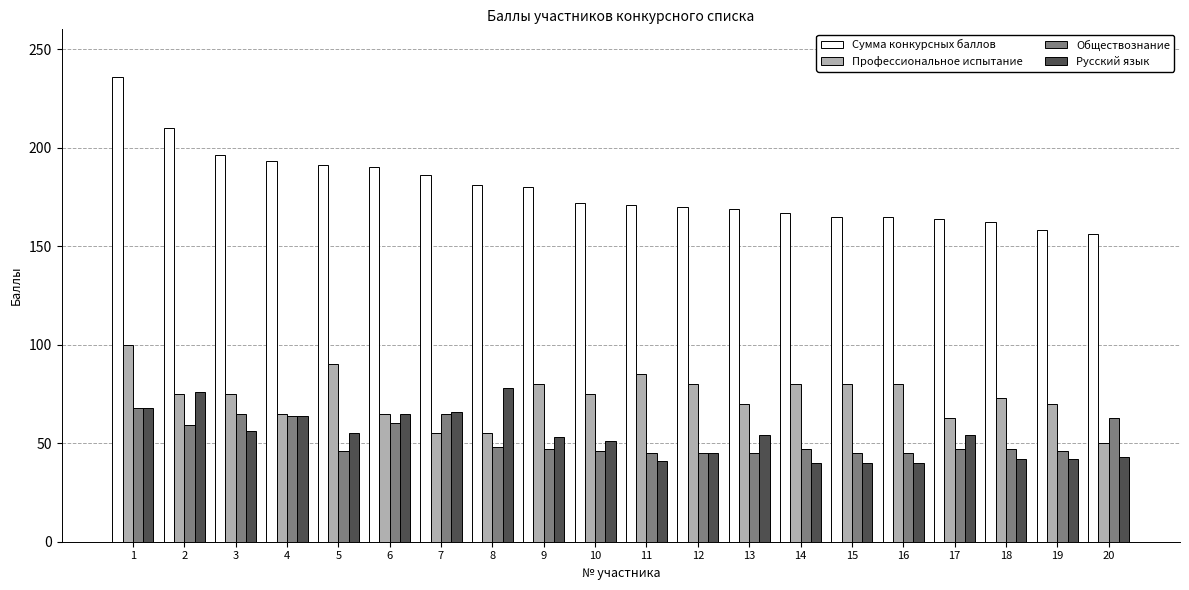

What is the sum of the Обществознание values at 13 and 15?

90